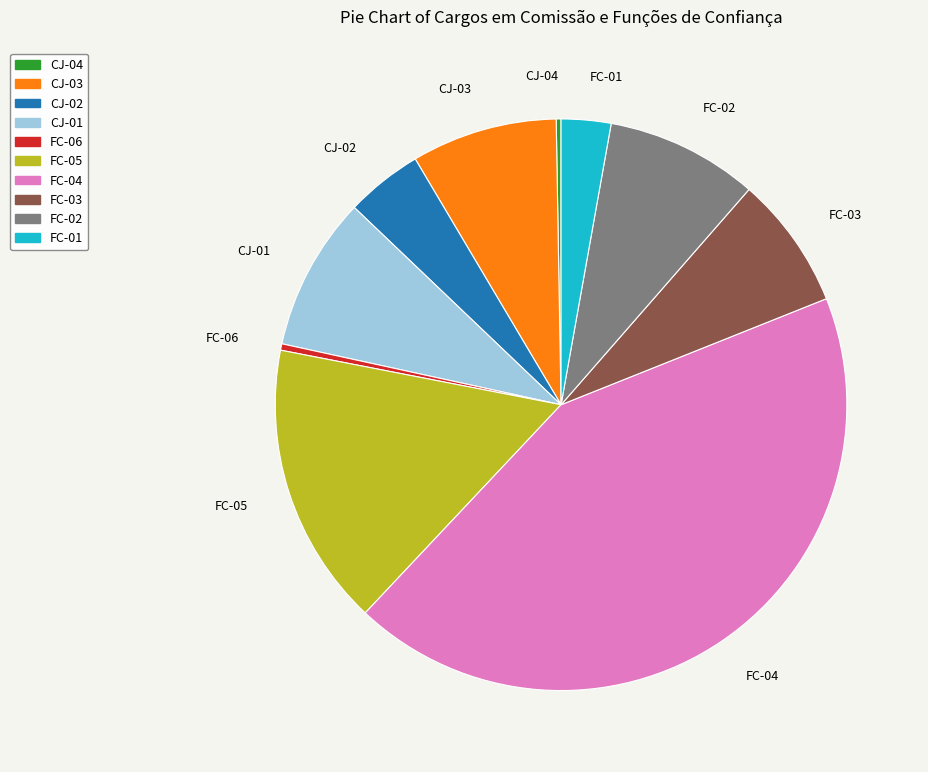

Which has a higher value, CJ-01 or FC-01?

CJ-01